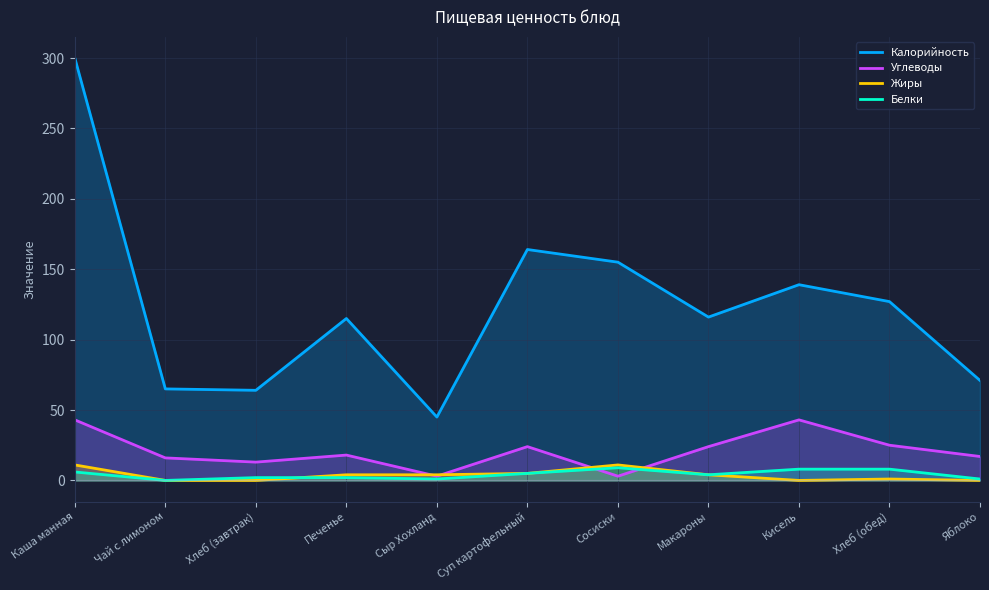

How many lines are shown in the chart?

4